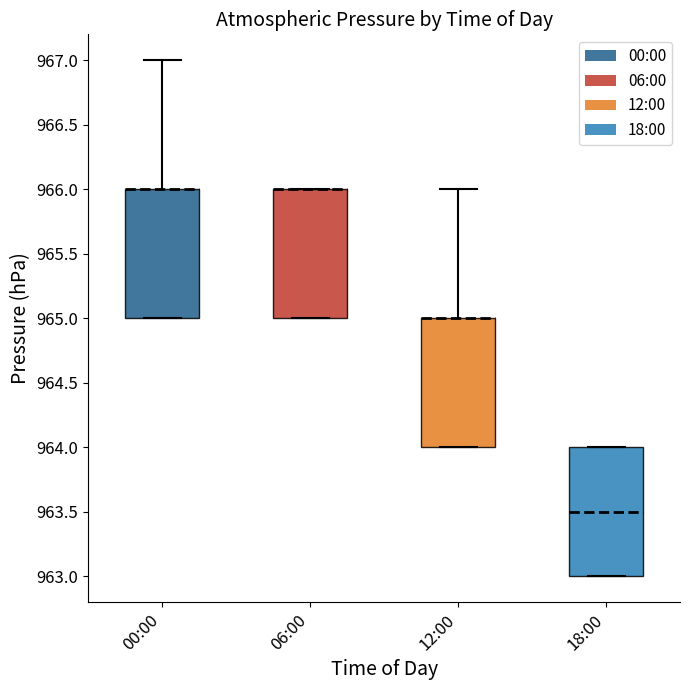

Where is the upper edge of the box for 18:00 on the y-axis? The values are not printed on the chart, so give them approximately, as read against the axis.

964.0